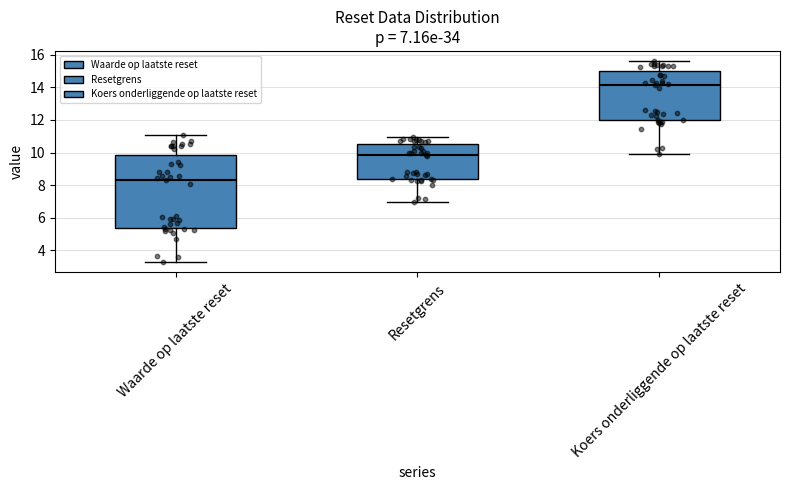

Comparing the boxes themselves (not the whiskers), which one is the tallest?

Waarde op laatste reset